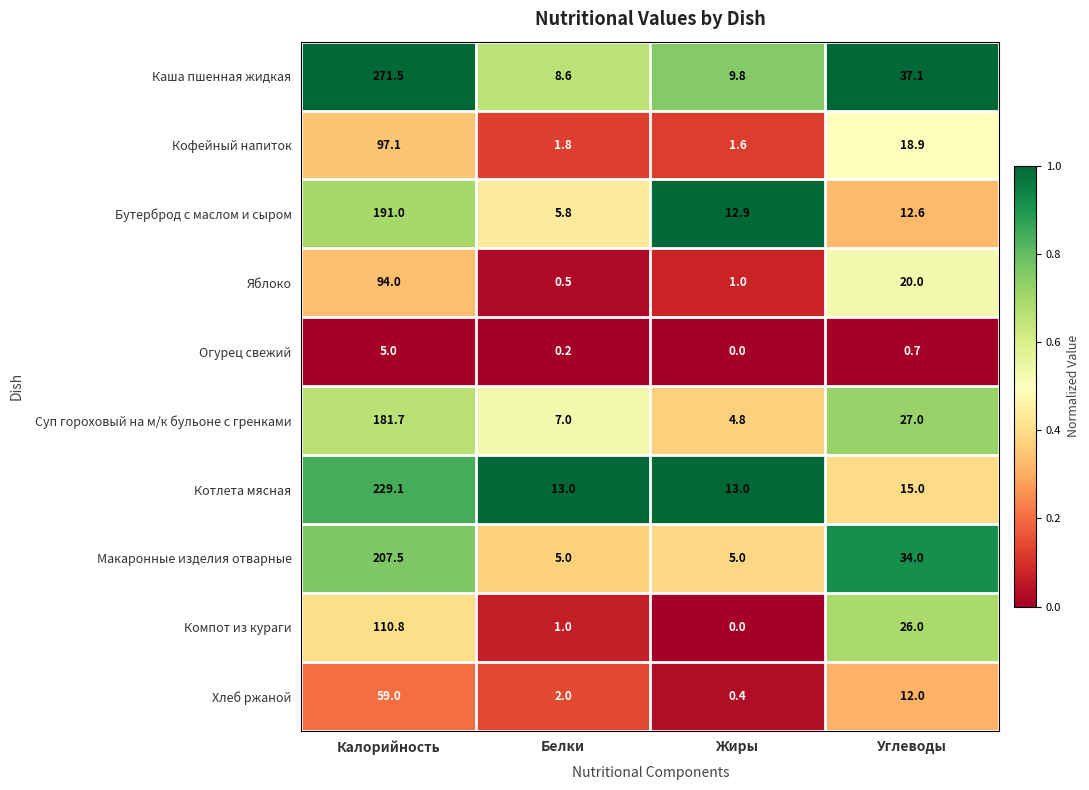

At which category does the chart reach its peak across all series?

Калорийность